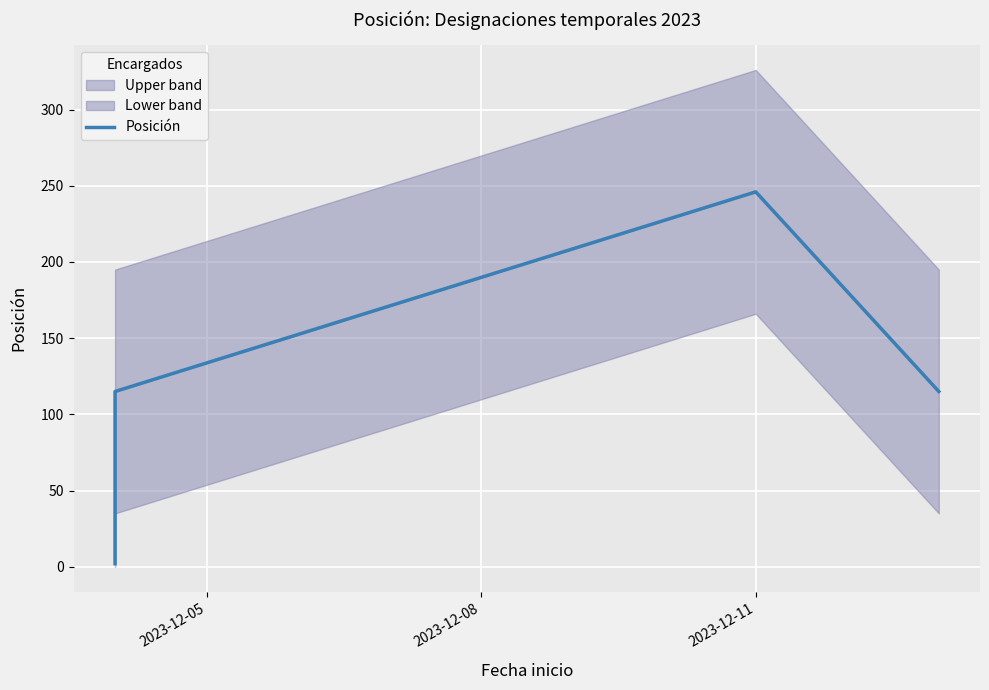

Count the number of categories in the chart.

4